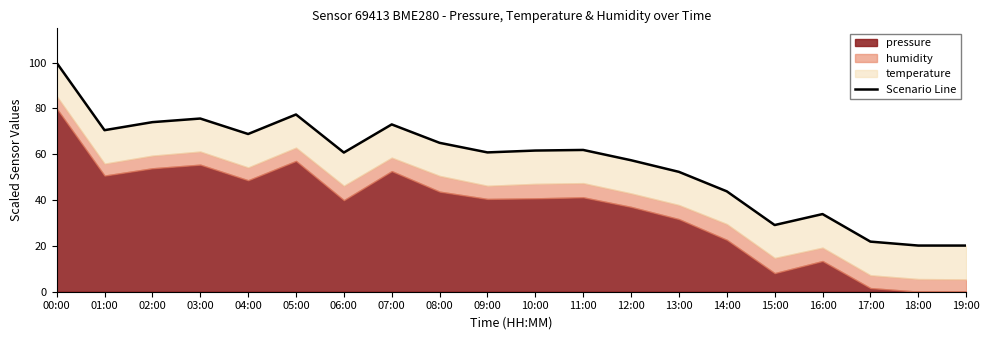

At which category does the data reach its first local peak?

03:00